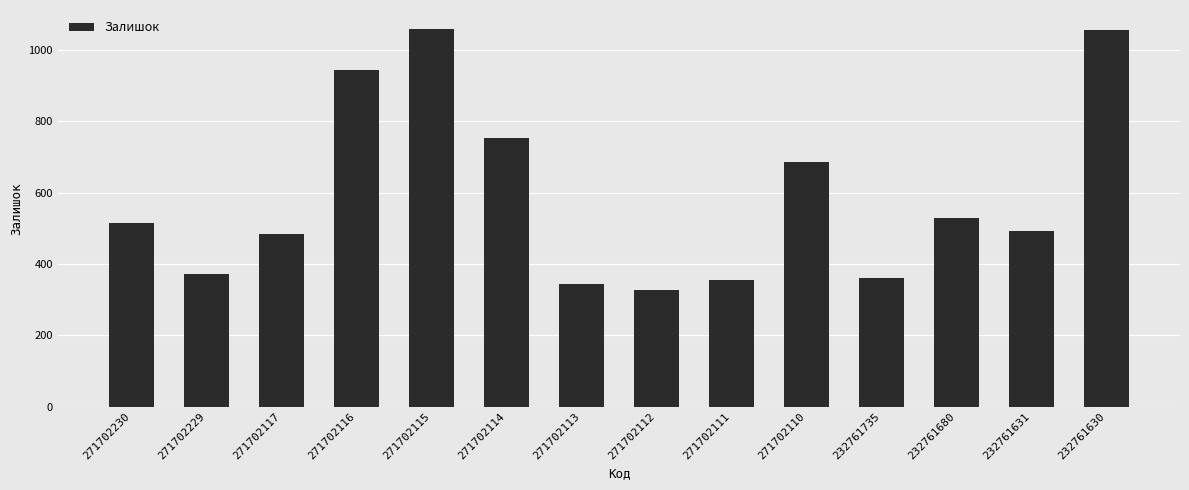

What is the greatest value displayed?

1059